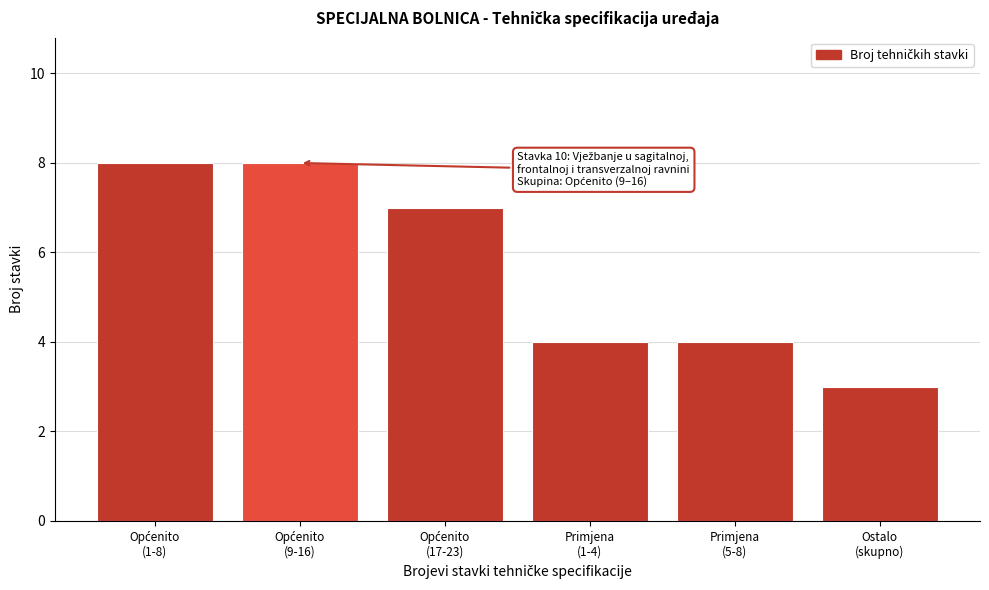

Reading right to left, extract all data points from this chart.

3	4	4	7	8	8